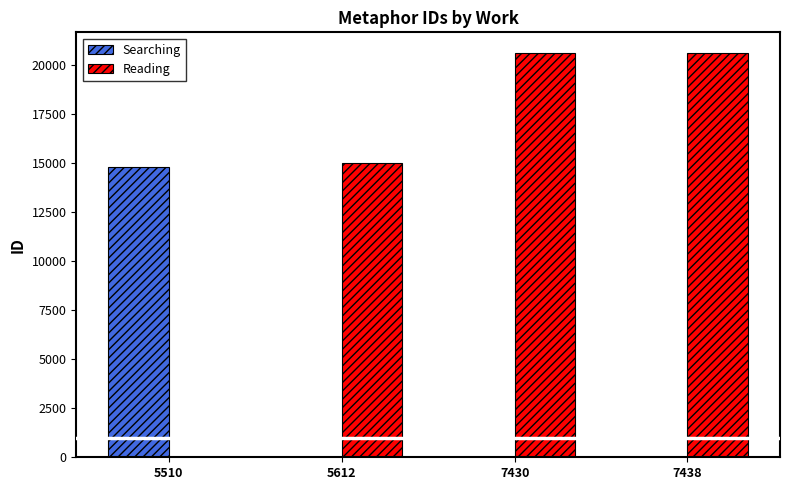

Are the bars grouped side by side (vs. stacked)?

Yes